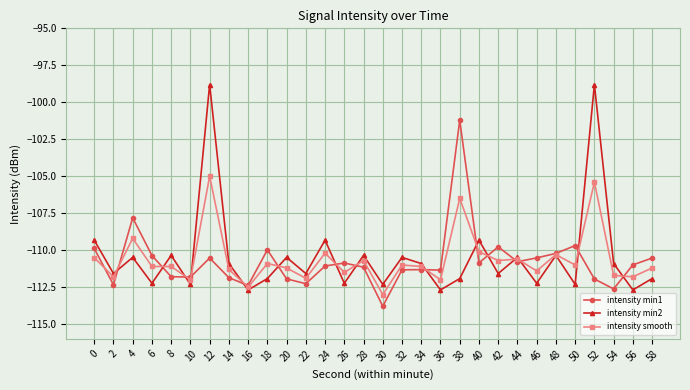

What is the difference between the highest and lowest values at 8?

1.4